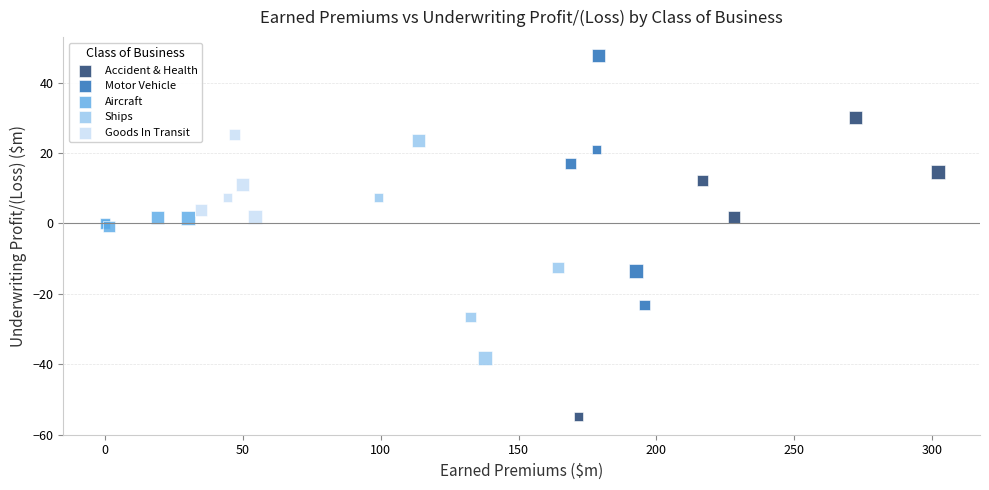

Which series has the largest Y range (max minus min)?

Accident & Health